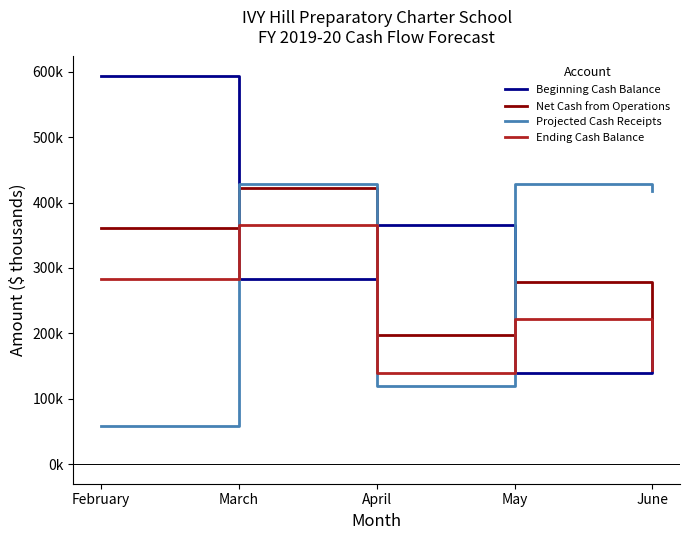

What are all the series names shown in the legend?

Beginning Cash Balance, Net Cash from Operations, Projected Cash Receipts, Ending Cash Balance